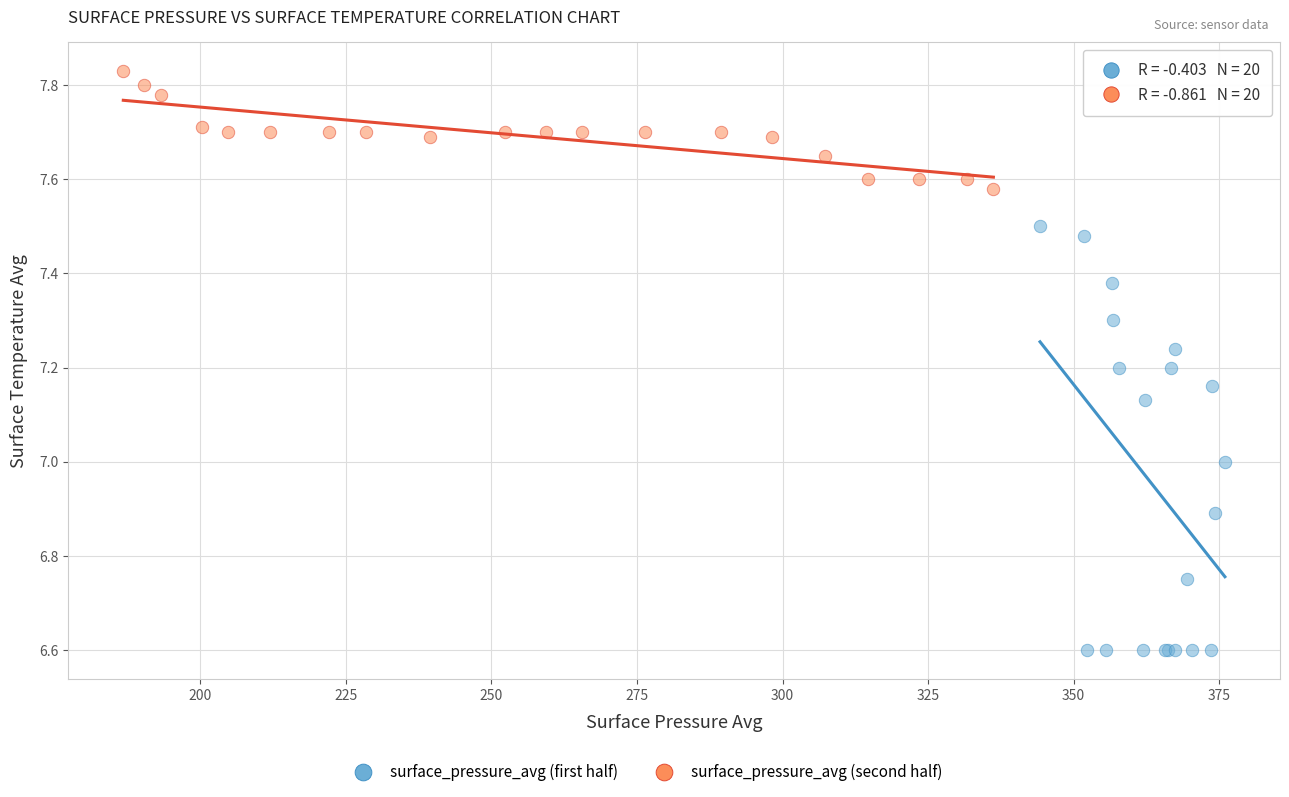

Which series reaches the minimum Y coordinate?

surface_pressure_avg (first half)